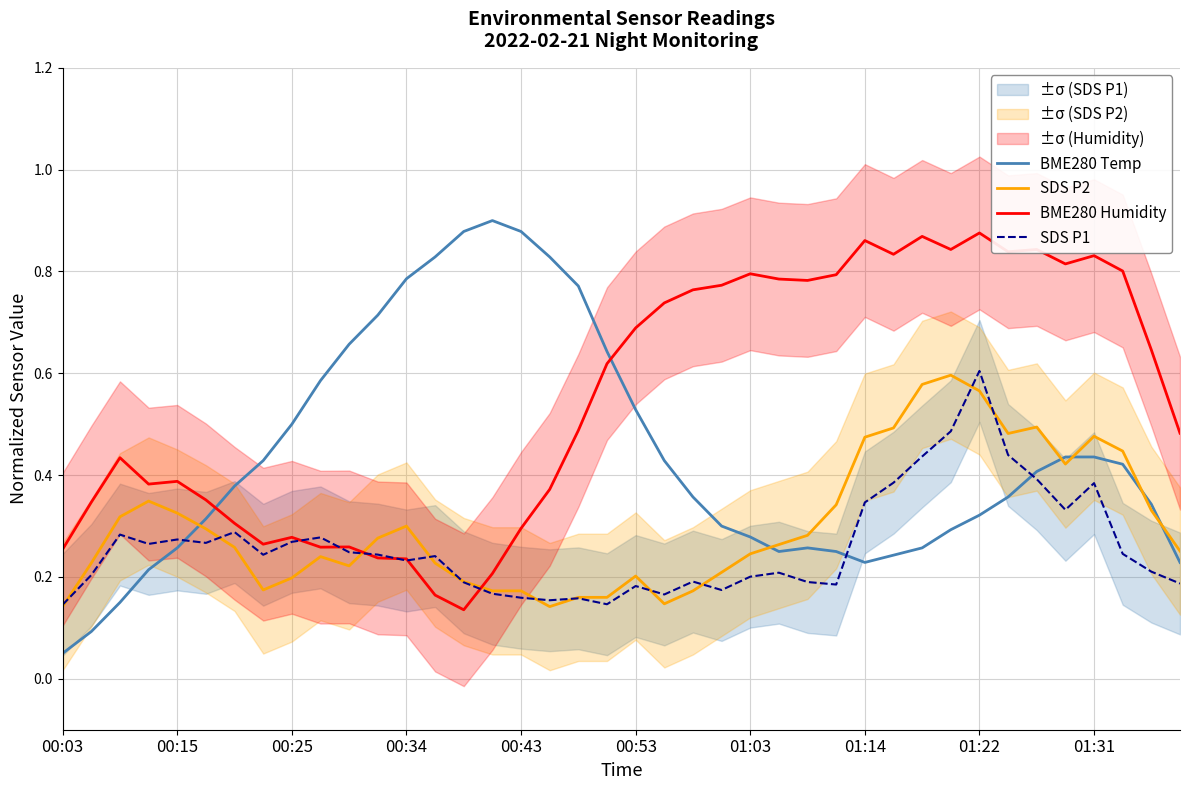

At which label is BME280 Temp closest to 0?

00:03